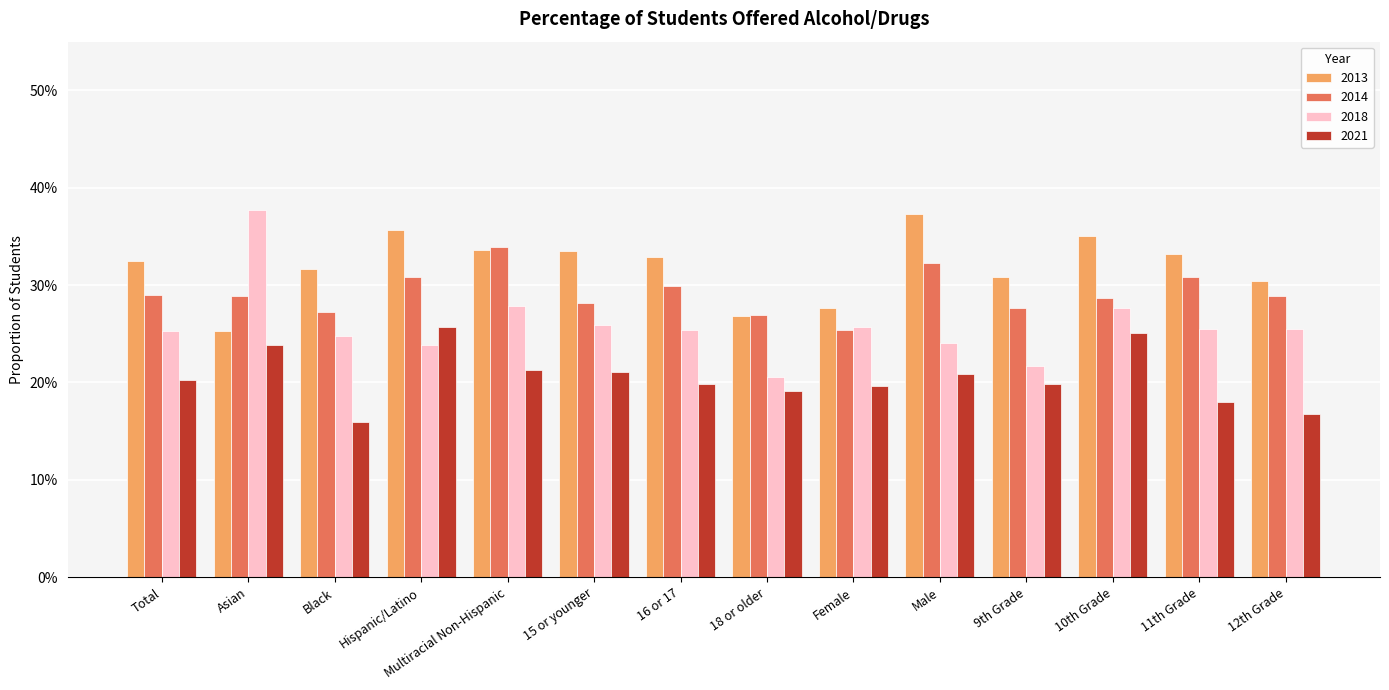

Reading left to right, list all the values displayed in this chart.

2013: Total=0.3	Asian=0.3	Black=0.3	Hispanic/Latino=0.4	Multiracial Non-Hispanic=0.3	15 or younger=0.3	16 or 17=0.3	18 or older=0.3	Female=0.3	Male=0.4	9th Grade=0.3	10th Grade=0.3	11th Grade=0.3	12th Grade=0.3
2014: Total=0.3	Asian=0.3	Black=0.3	Hispanic/Latino=0.3	Multiracial Non-Hispanic=0.3	15 or younger=0.3	16 or 17=0.3	18 or older=0.3	Female=0.3	Male=0.3	9th Grade=0.3	10th Grade=0.3	11th Grade=0.3	12th Grade=0.3
2018: Total=0.3	Asian=0.4	Black=0.2	Hispanic/Latino=0.2	Multiracial Non-Hispanic=0.3	15 or younger=0.3	16 or 17=0.3	18 or older=0.2	Female=0.3	Male=0.2	9th Grade=0.2	10th Grade=0.3	11th Grade=0.3	12th Grade=0.3
2021: Total=0.2	Asian=0.2	Black=0.2	Hispanic/Latino=0.3	Multiracial Non-Hispanic=0.2	15 or younger=0.2	16 or 17=0.2	18 or older=0.2	Female=0.2	Male=0.2	9th Grade=0.2	10th Grade=0.3	11th Grade=0.2	12th Grade=0.2